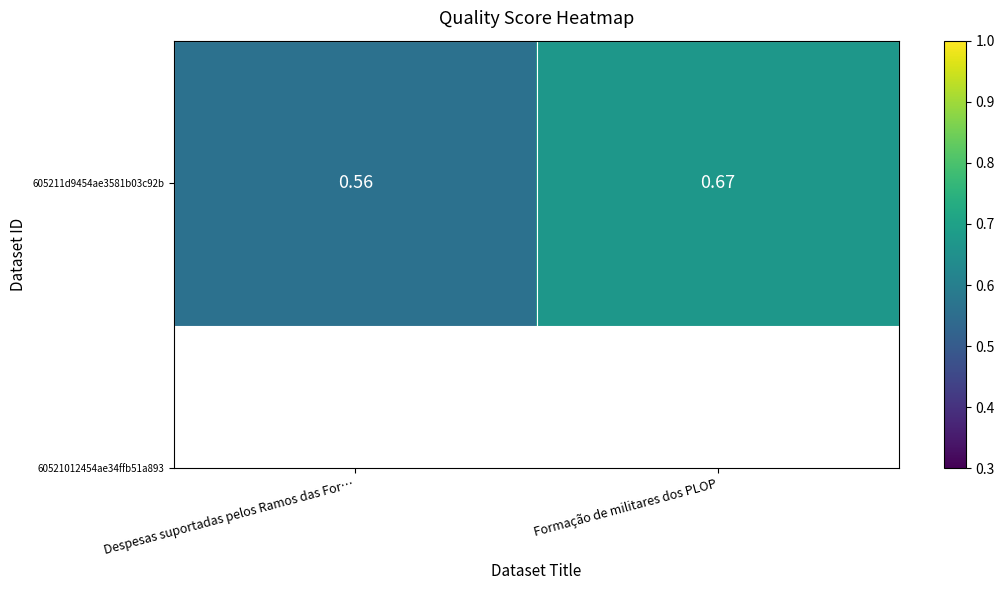

What is the difference between the maximum and minimum values?

0.1